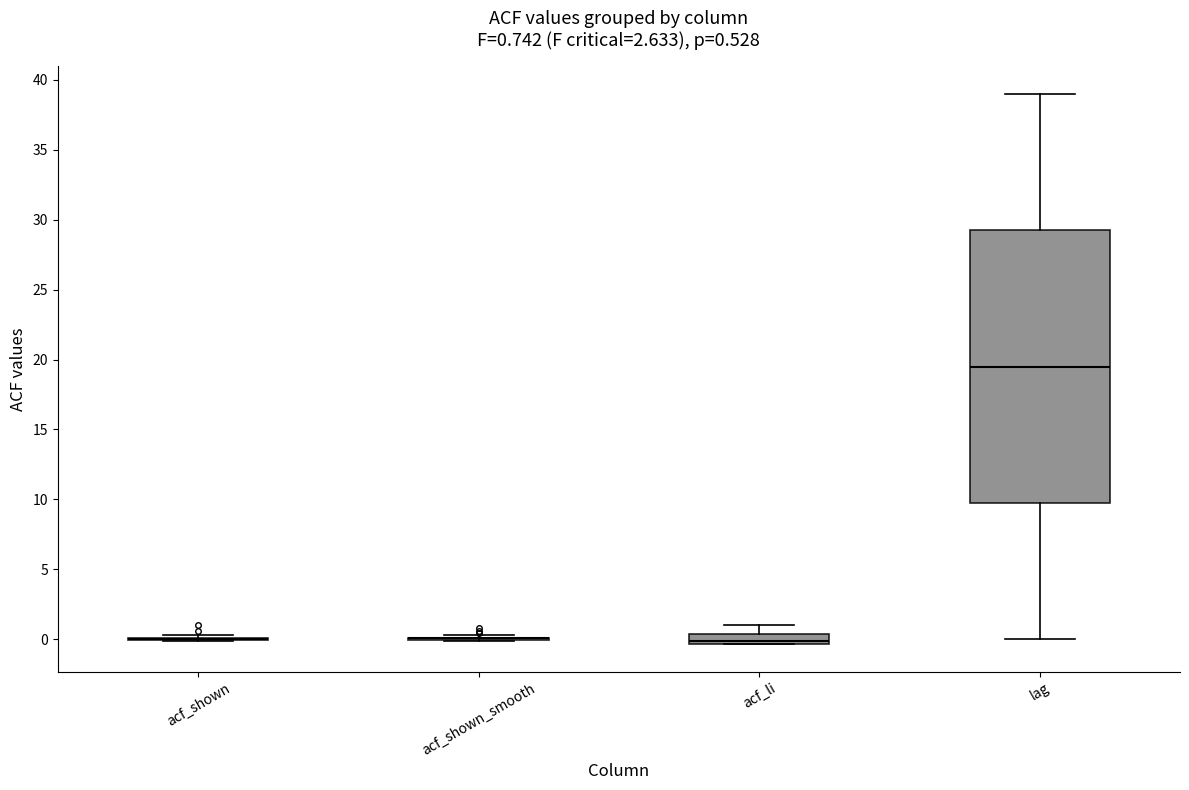

Comparing the boxes themselves (not the whiskers), which one is the tallest?

lag